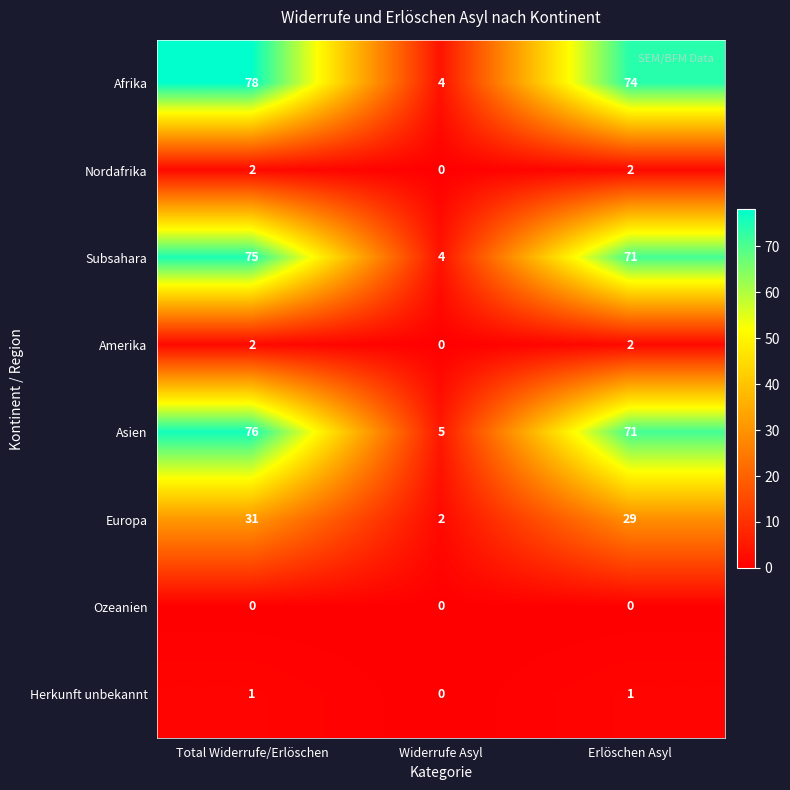

What is the difference between the Afrika values at Total Widerrufe/Erlöschen and Erlöschen Asyl?

4